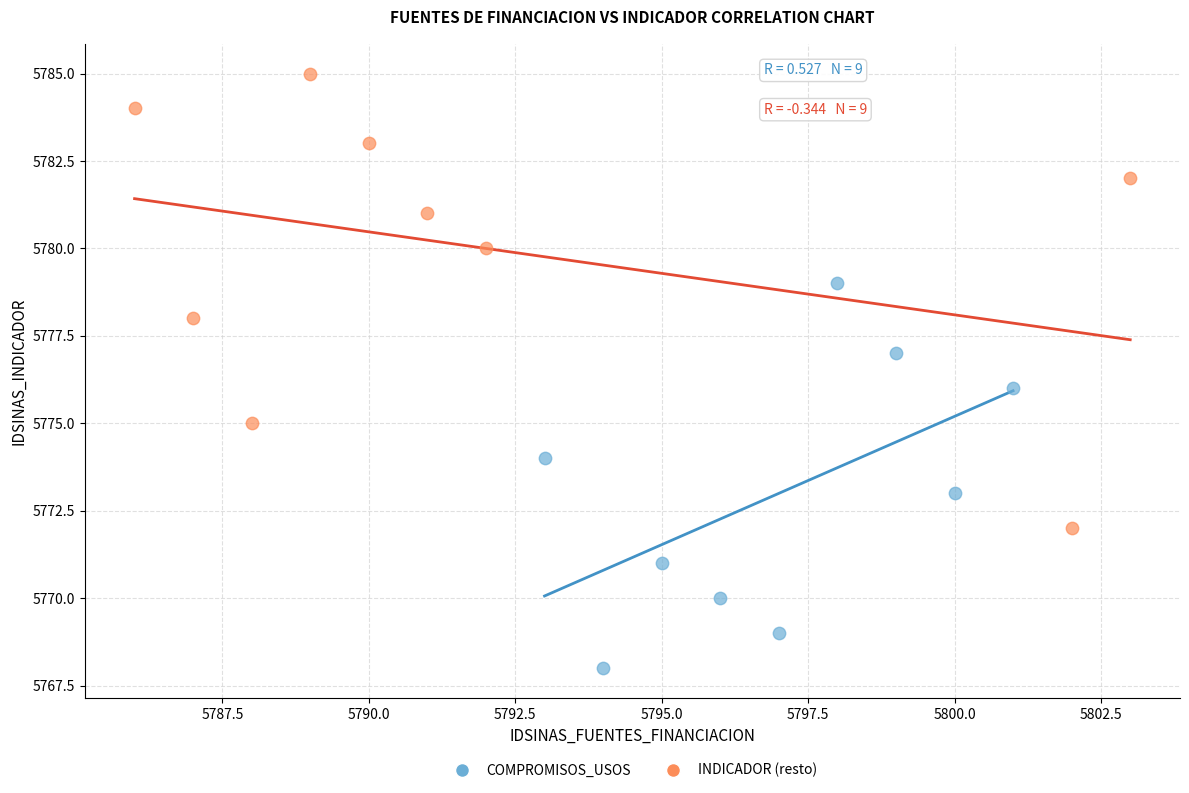

Which series contains the highest Y value?

INDICADOR (resto)